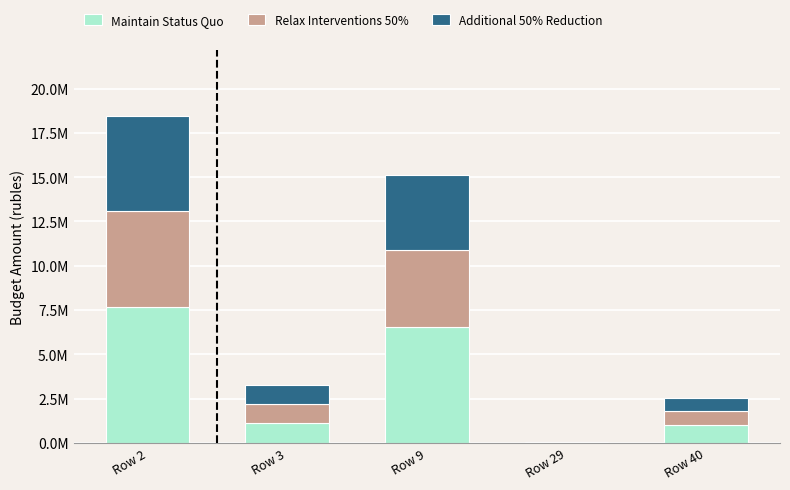

Are the bars grouped side by side (vs. stacked)?

No